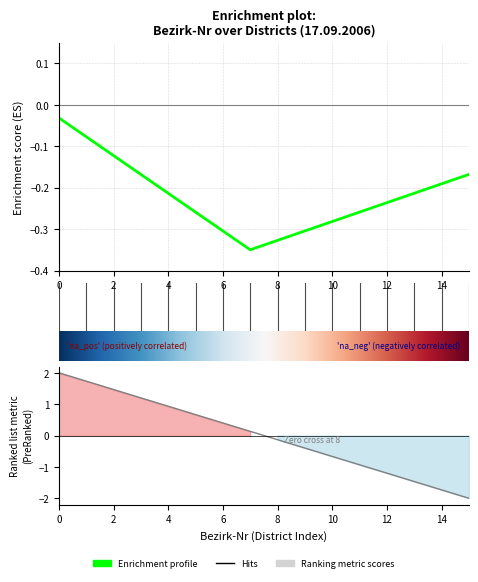

The value at 12 is -0.6. True or false?

False